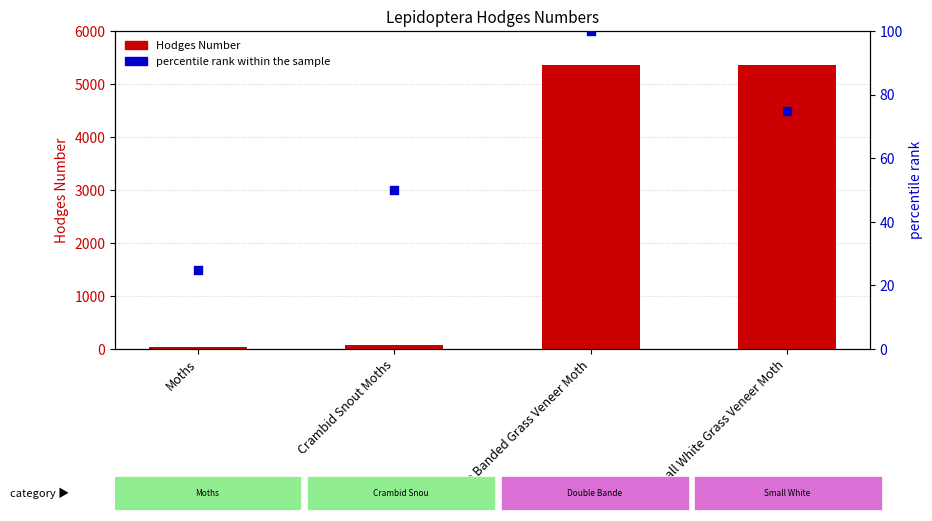

What are all the series names shown in the legend?

Hodges Number, percentile rank within the sample